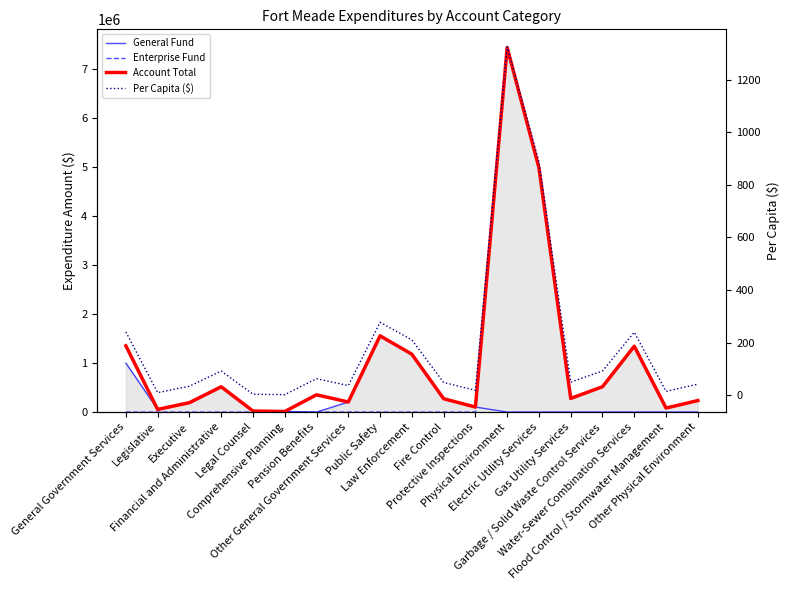

What is the difference between the maximum and minimum values in the Per Capita ($) series?

1323.5